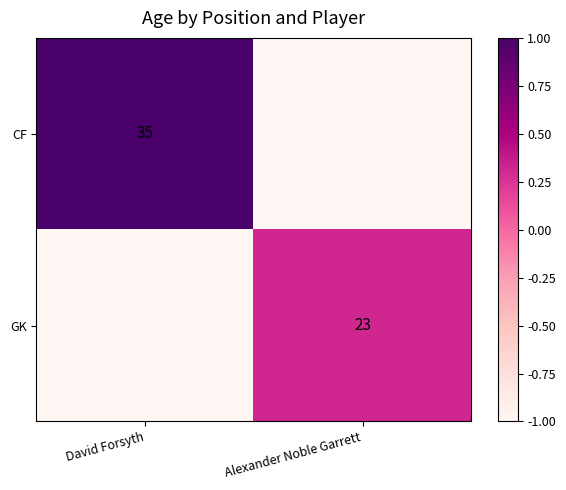

The value of GK at Alexander Noble Garrett is 41. True or false?

False